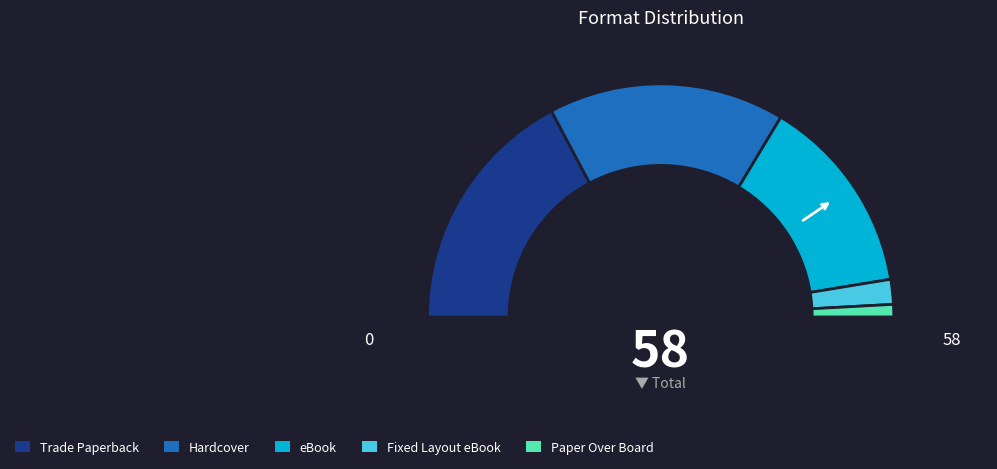

What is the ratio of the value at Hardcover to the value at Trade Paperback?

0.9